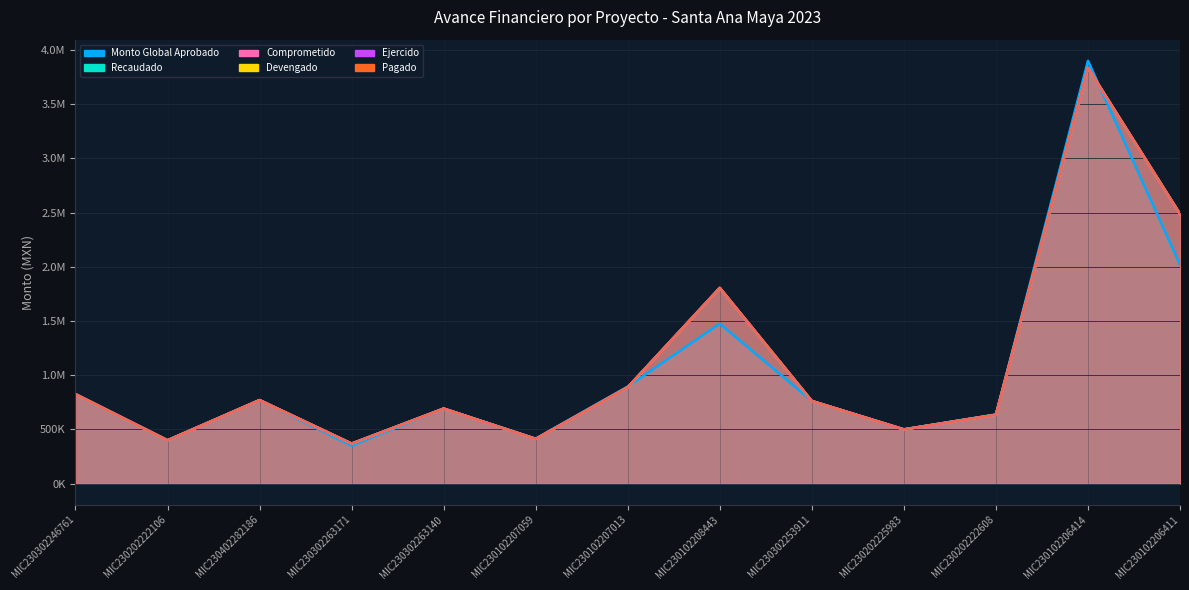

Rank the series at MIC230302263171 from highest to lowest value.

RECAUDADO, COMPROMETIDO, DEVENGADO, EJERCIDO, PAGADO, MONTO_GLOBAL_APROBADO